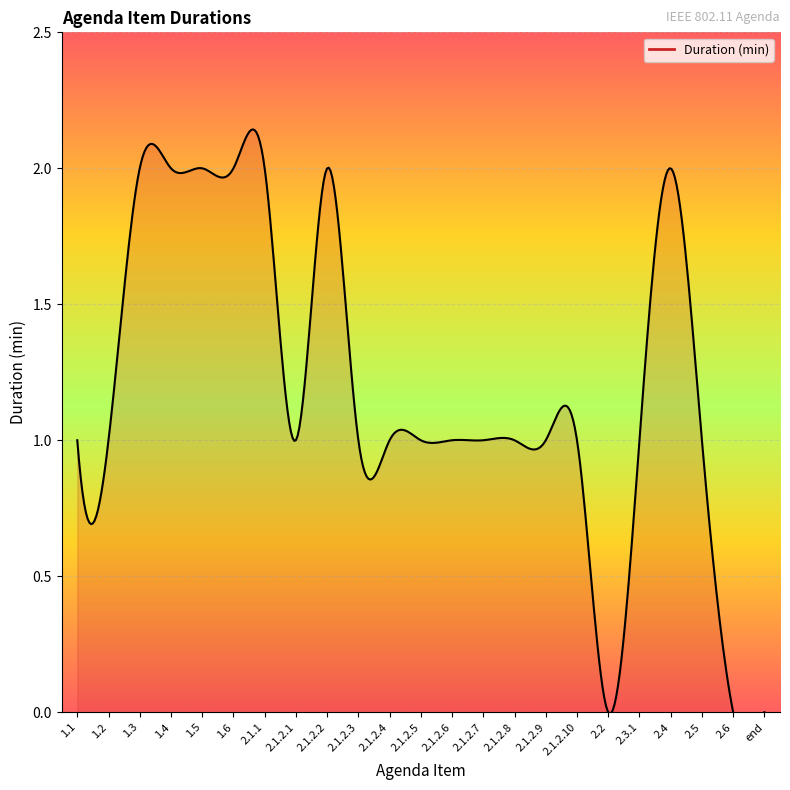

At which category does the data reach its first local peak?

2.1.2.2